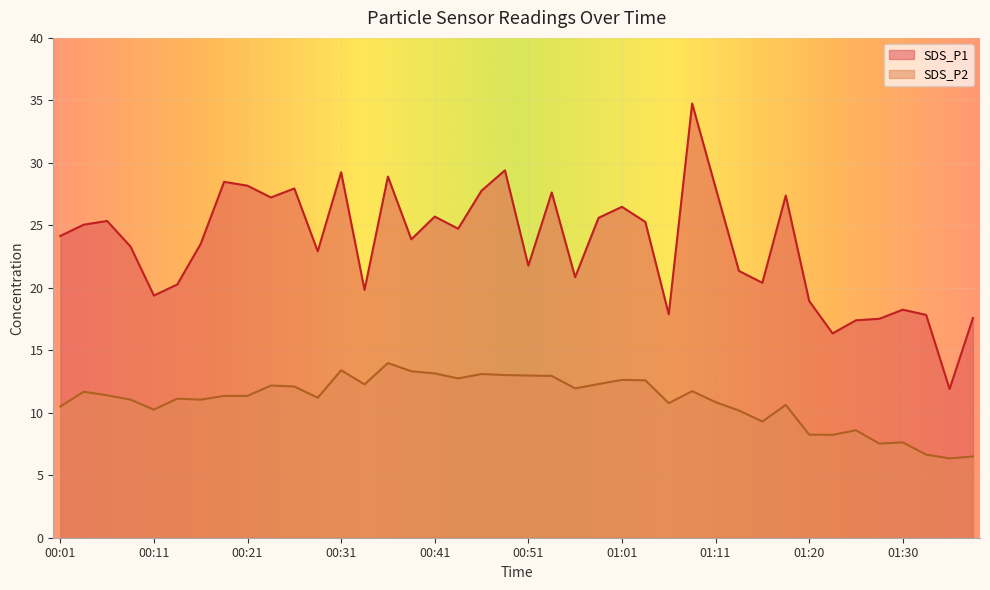

How many categories are shown in the chart?

40